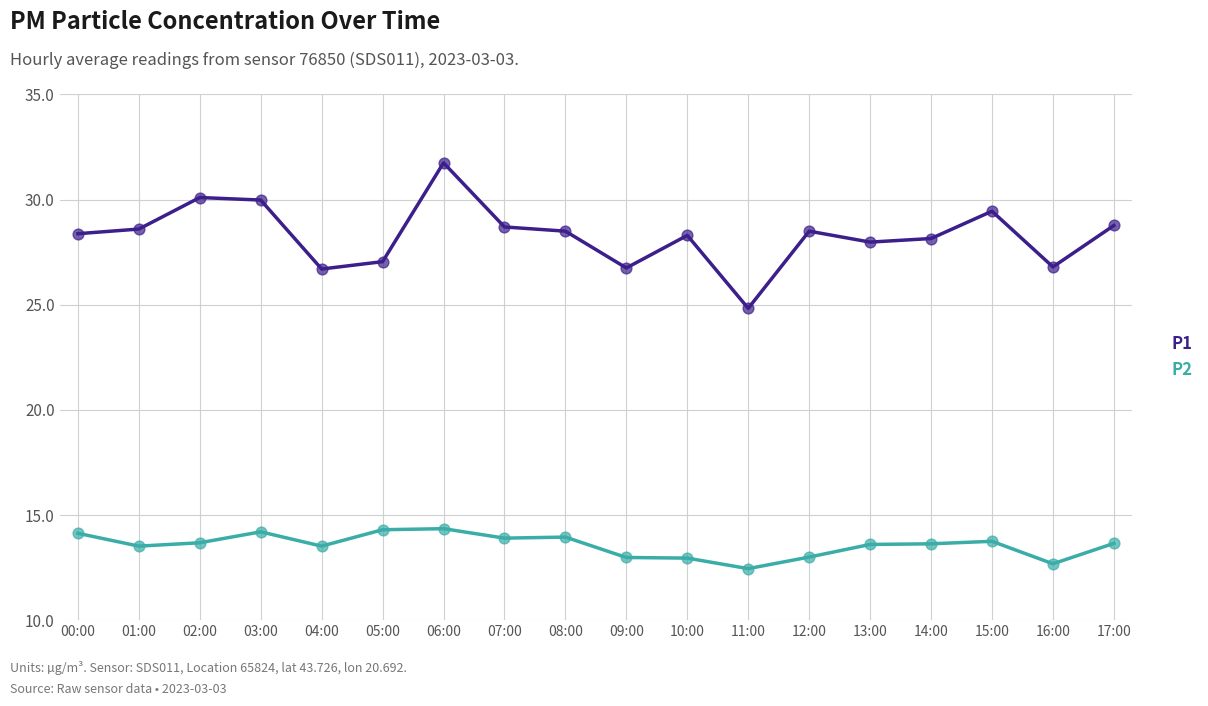

Is the value of P2 at 08:00 greater than the value of P1 at 13:00?

No